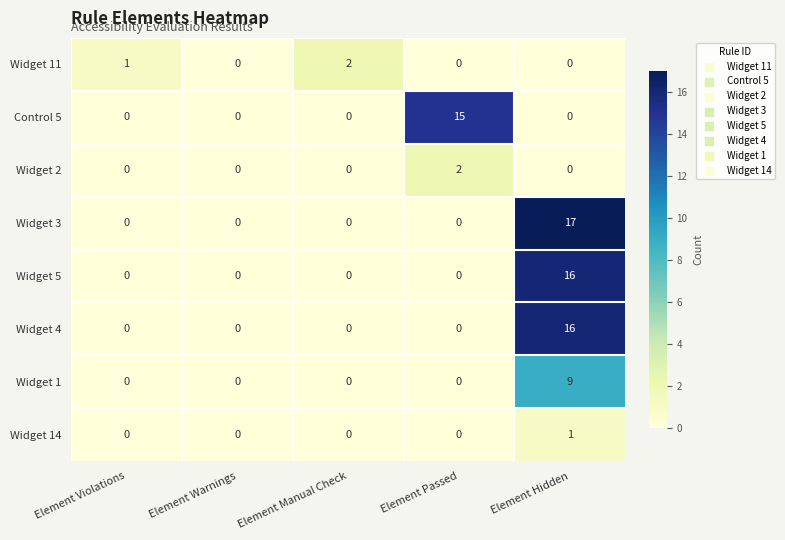

At which category is the sum across all series the highest?

Element Hidden